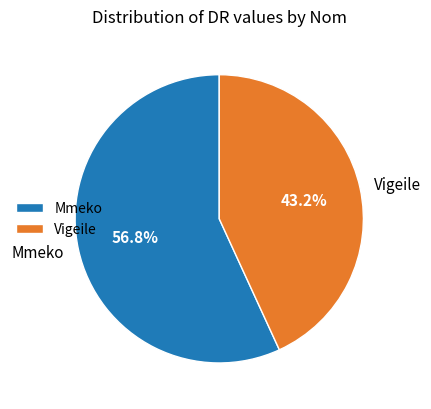

To the nearest percent, what is the difference between the Mmeko and Vigeile slice percentages?

14%